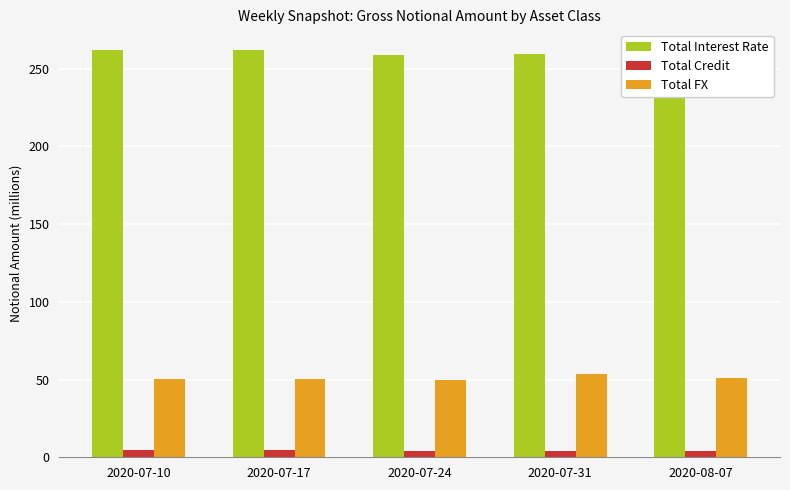

Rank the series at 2020-07-17 from lowest to highest value.

Total Credit, Total FX, Total Interest Rate